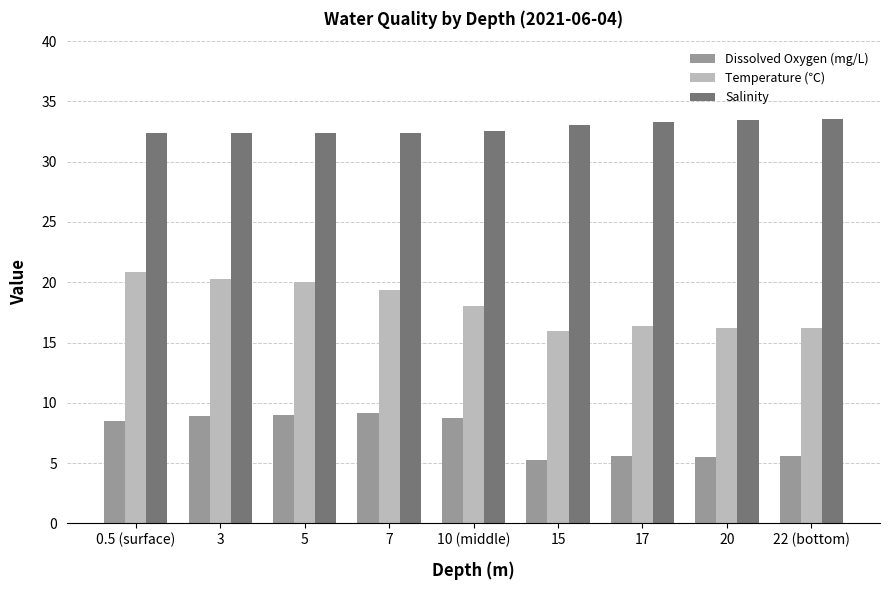

True or false: Dissolved Oxygen (mg/L) has a value of 3.0 at 17.

False